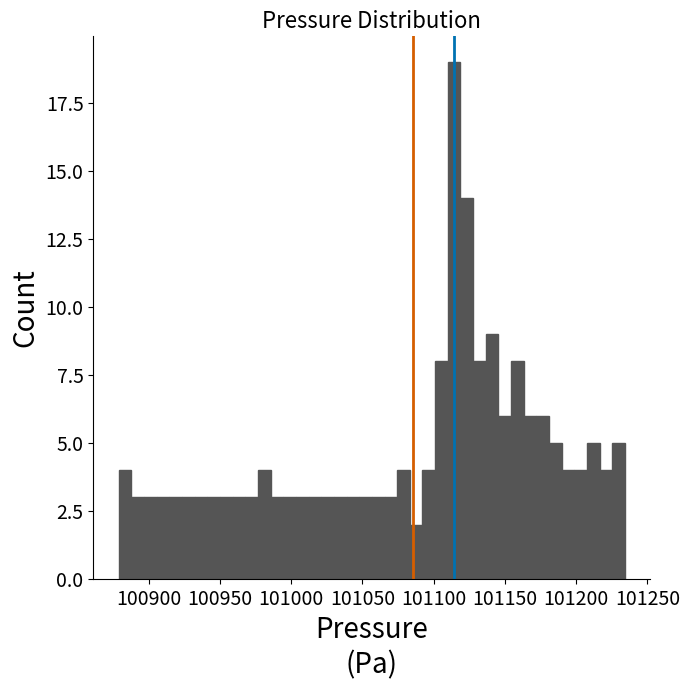

Around what value on the x-axis is the tallest bar? Give the approximate position of its centre, as read against the axis.

101115